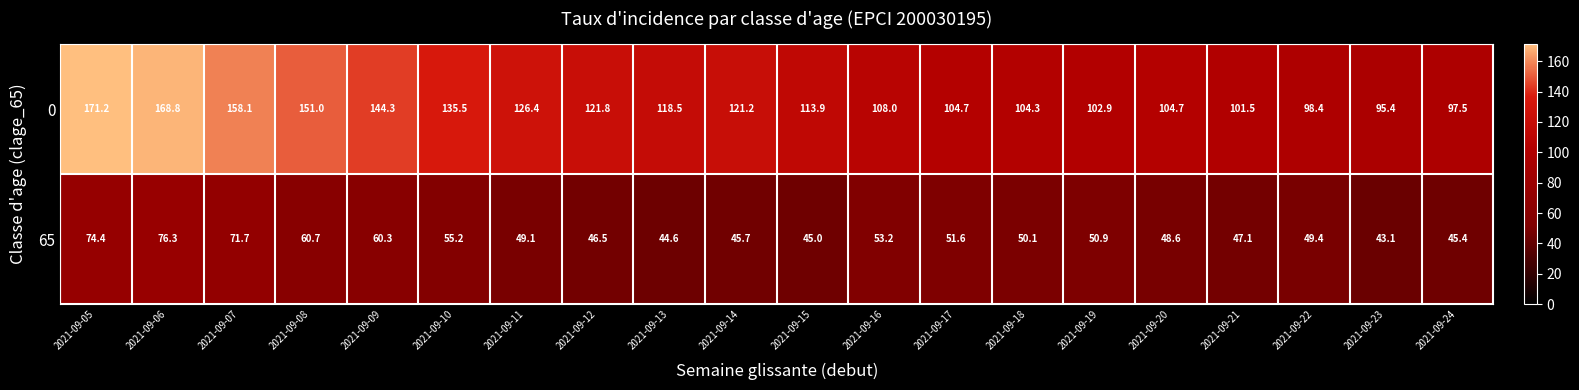

Rank the series at 2021-09-15 from lowest to highest value.

65, 0